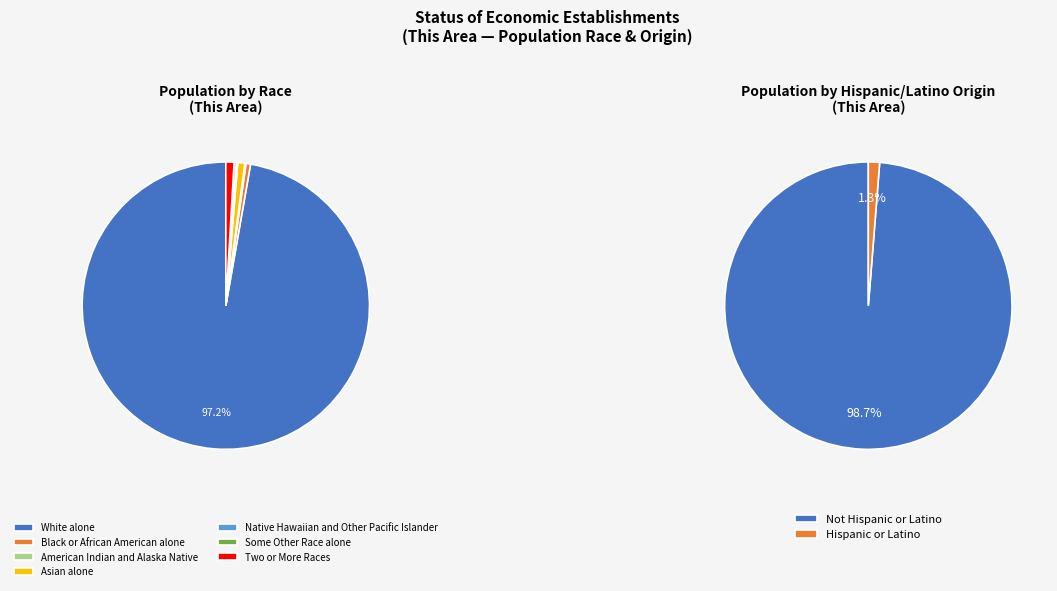

Which category has the biggest portion of the pie?

White alone